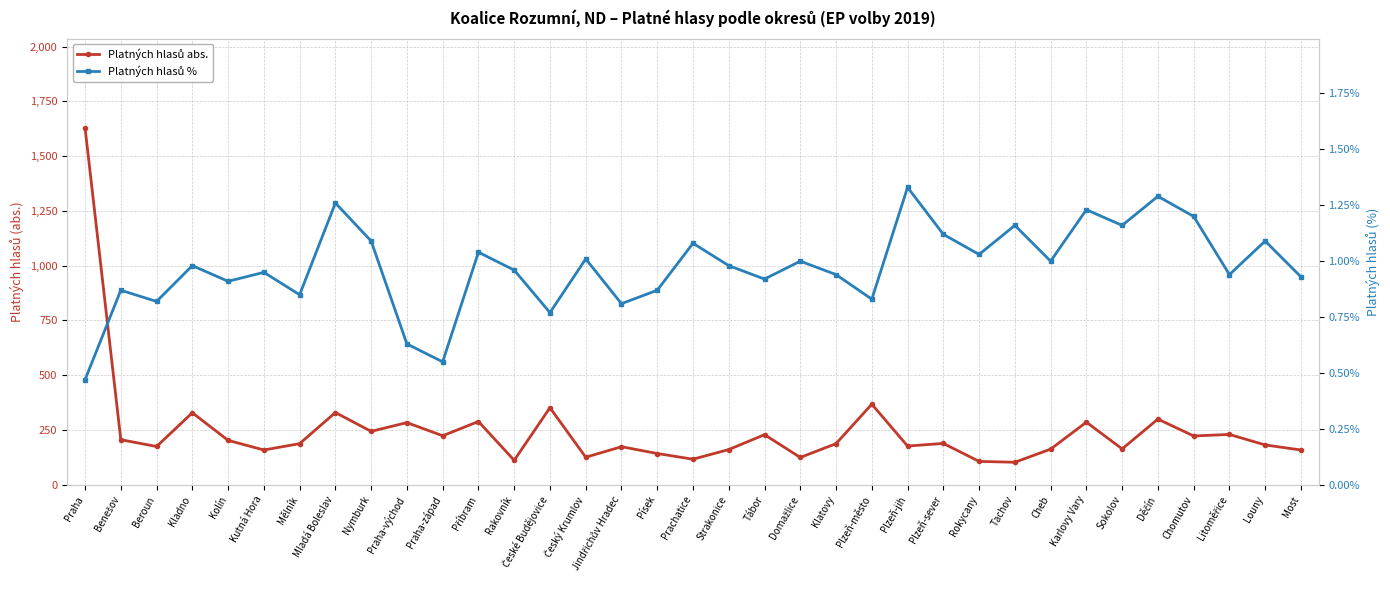

True or false: Platných hlasů % and Platných hlasů abs. intersect in this chart.

False